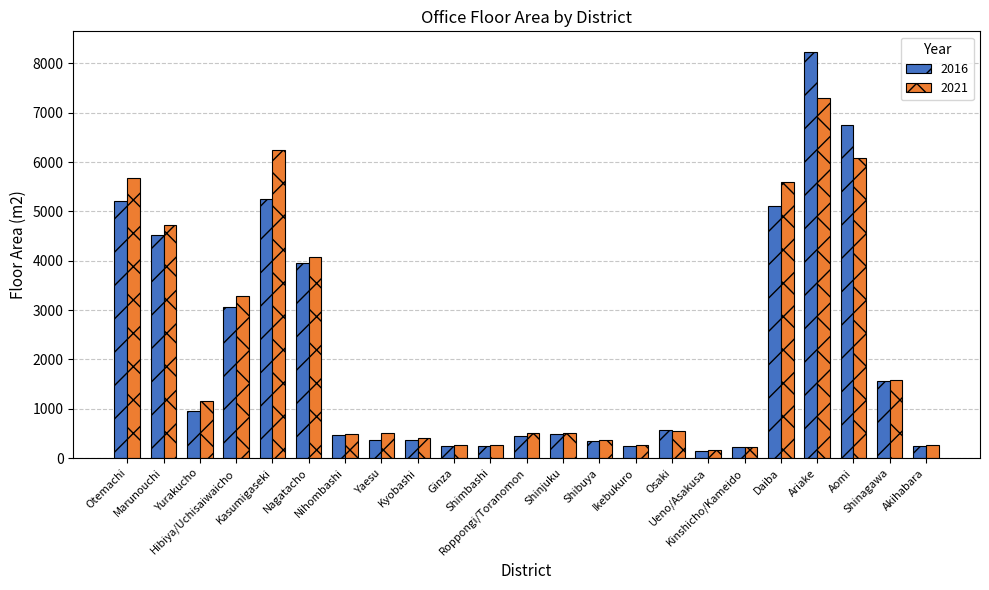

Rank the series at Yaesu from highest to lowest value.

2021, 2016